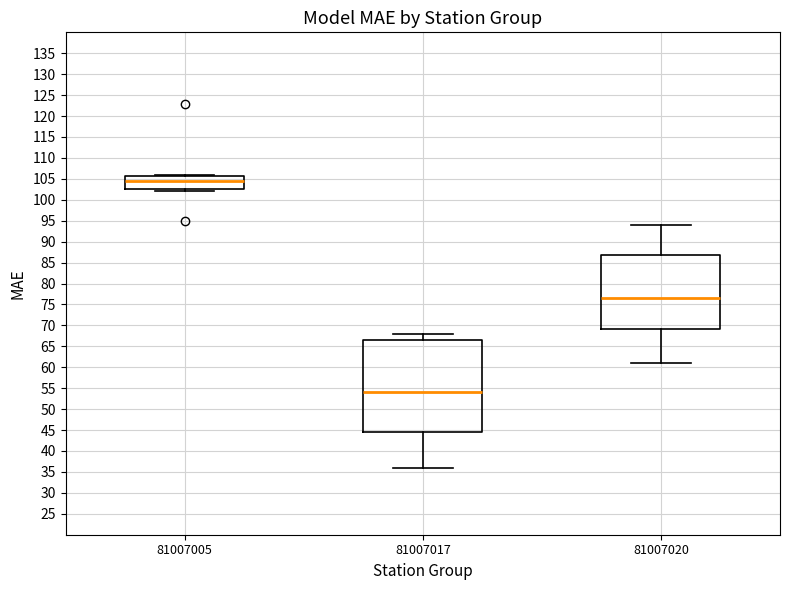

Which box has the highest median line?

81007005